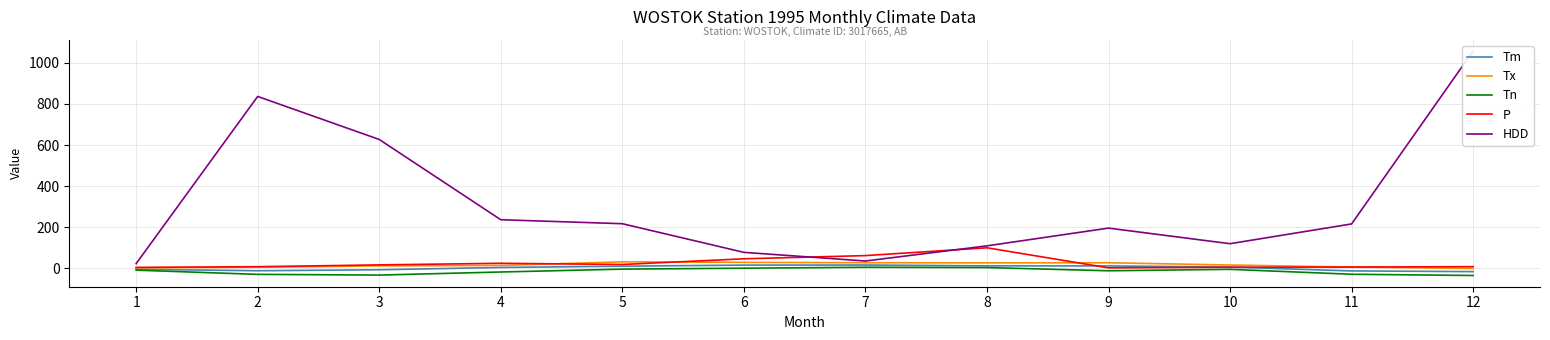

What is the difference between the maximum and minimum values in the Tm series?

32.0